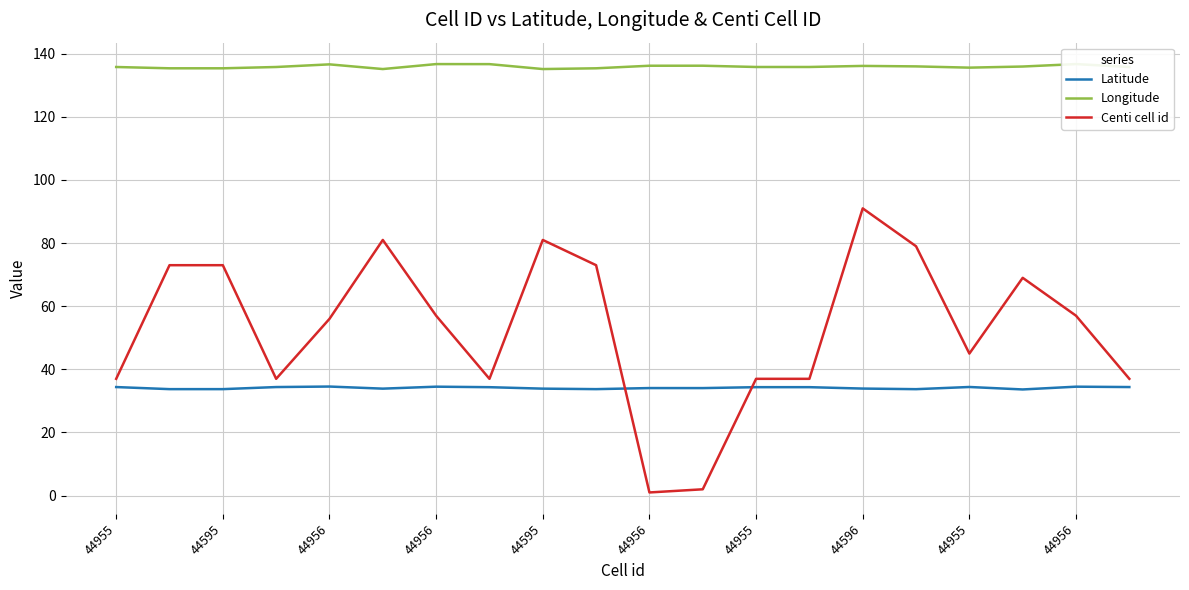

True or false: Longitude has a value of 47.3 at 44596.

False